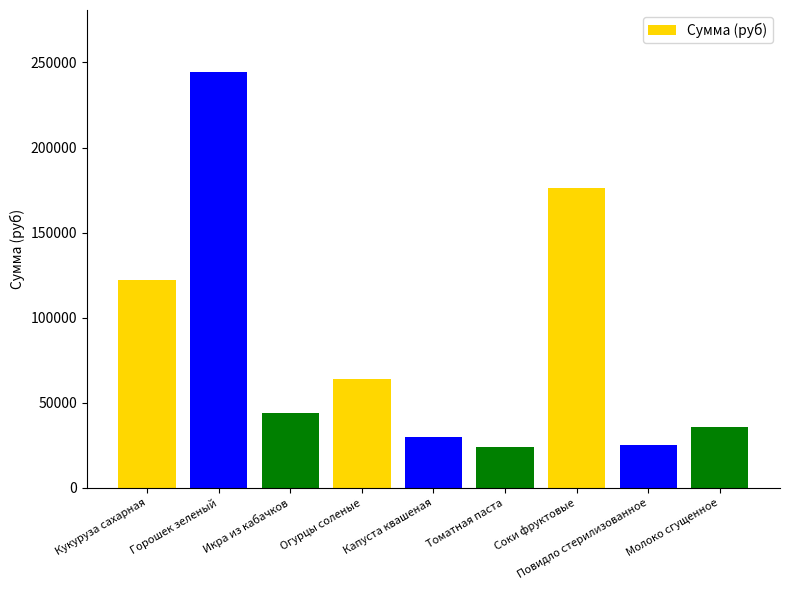

What is the change in value from Кукуруза сахарная to Огурцы соленые?

-58265.0